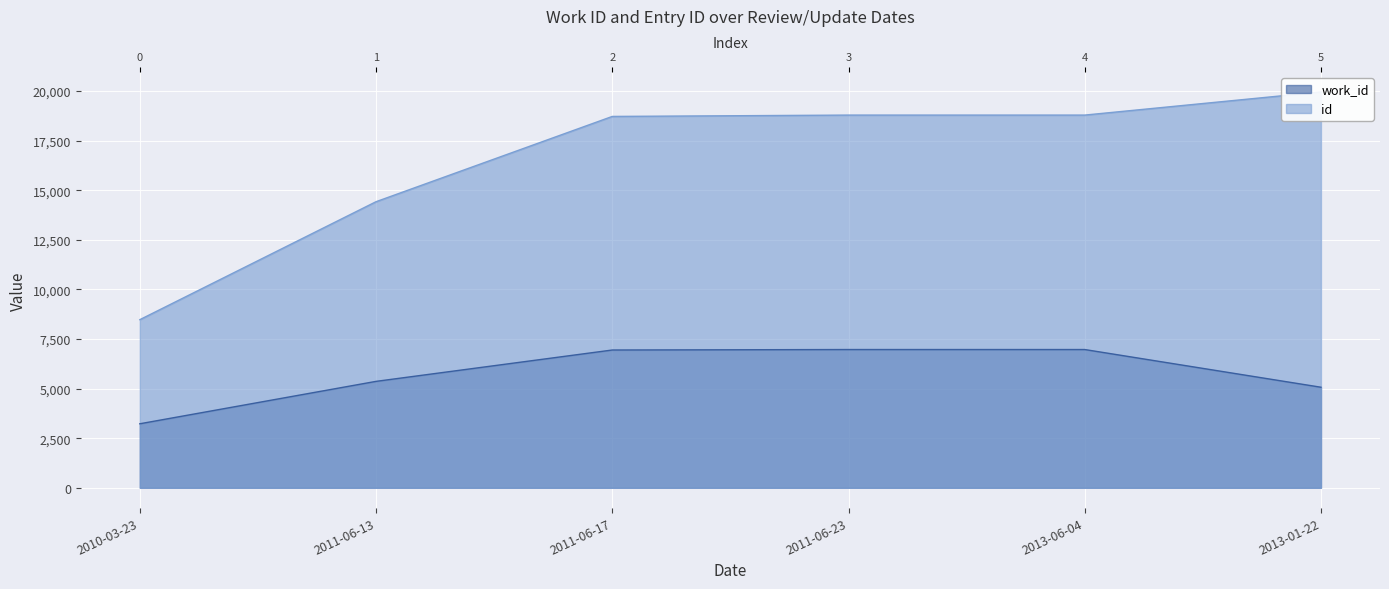

The work_id series shows 11696 at 2013-06-04. True or false?

False